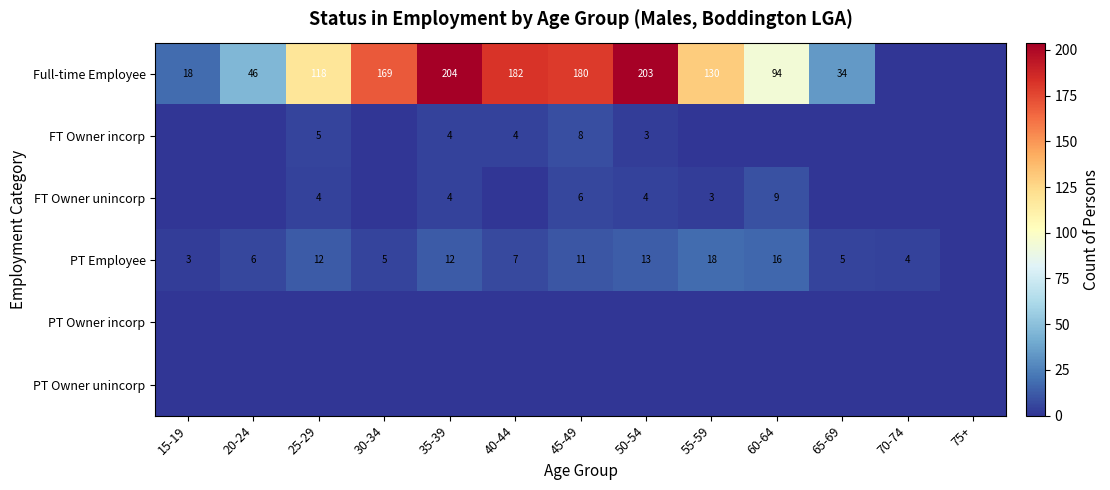

Which has a higher value, 30-34 or 45-49?

45-49